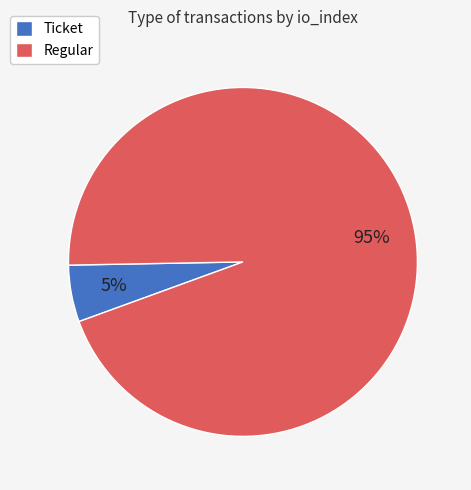

Does Ticket account for over 50% of the chart?

No